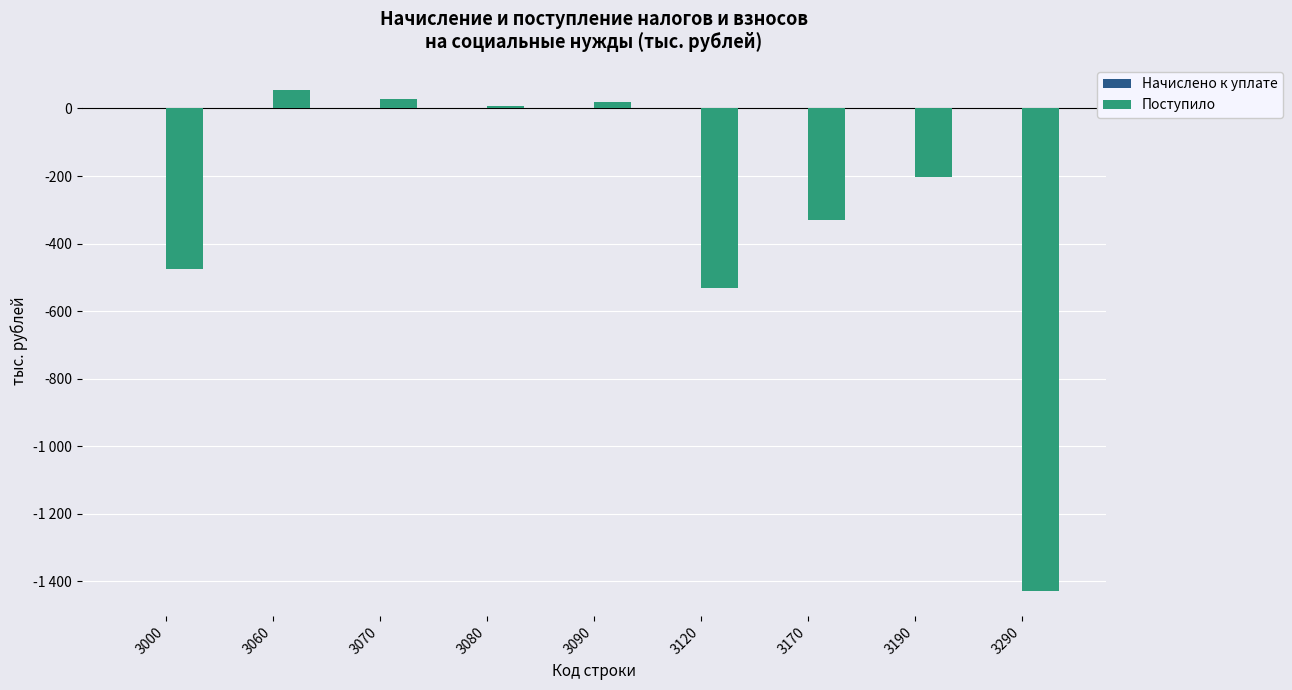

Are the bars horizontal?

No